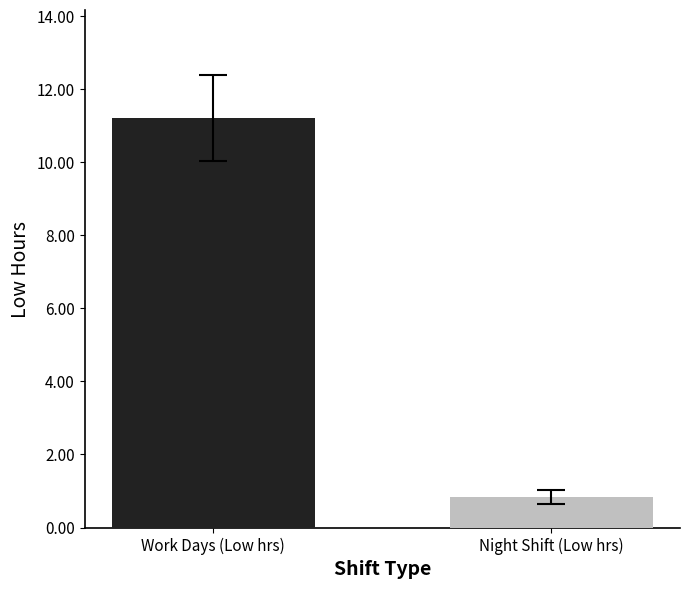

What is the maximum value shown in the chart?

11.2